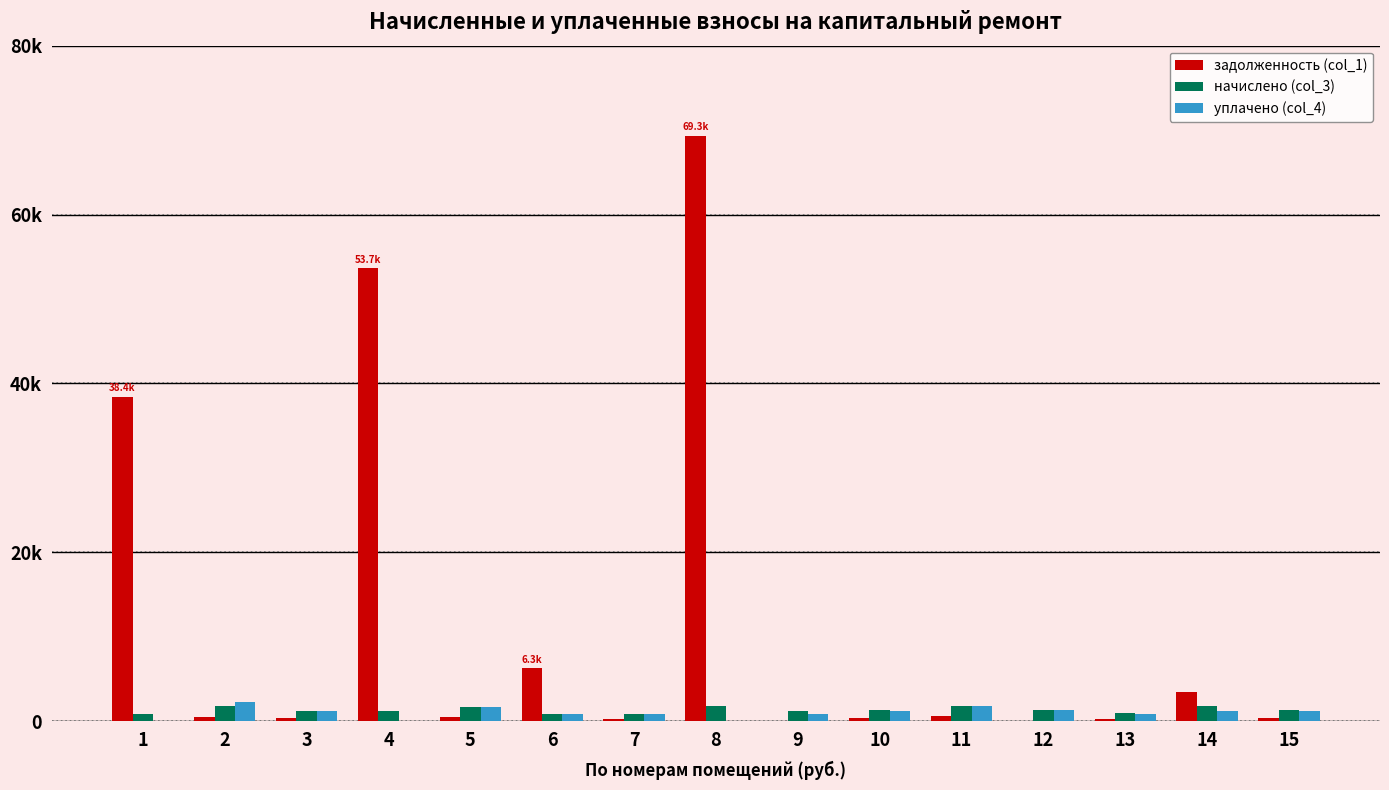

What is the difference between the highest and lowest values at 2?

1724.8